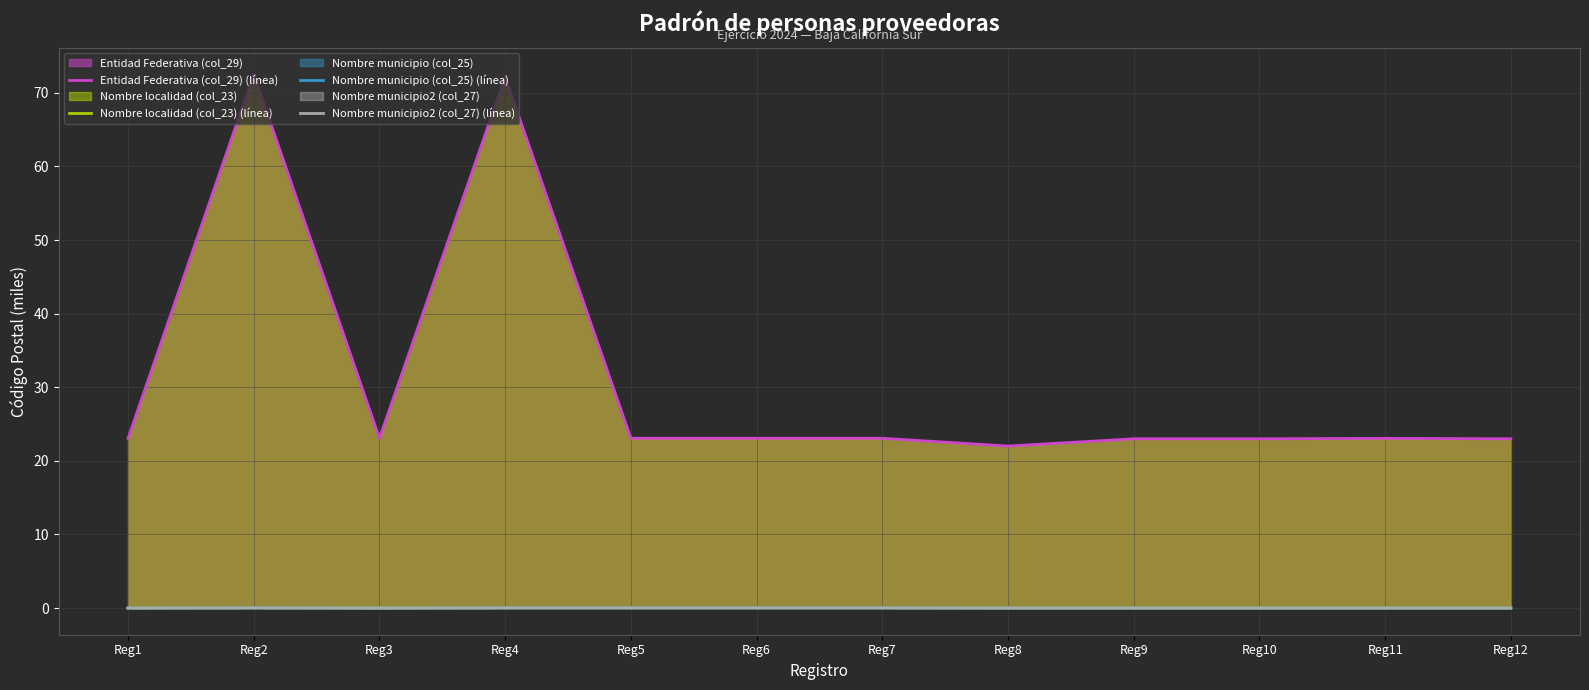

Is the value of Nombre localidad (col_23) (línea) at Reg8 greater than the value of Nombre municipio2 (col_27) (línea) at Reg1?

No